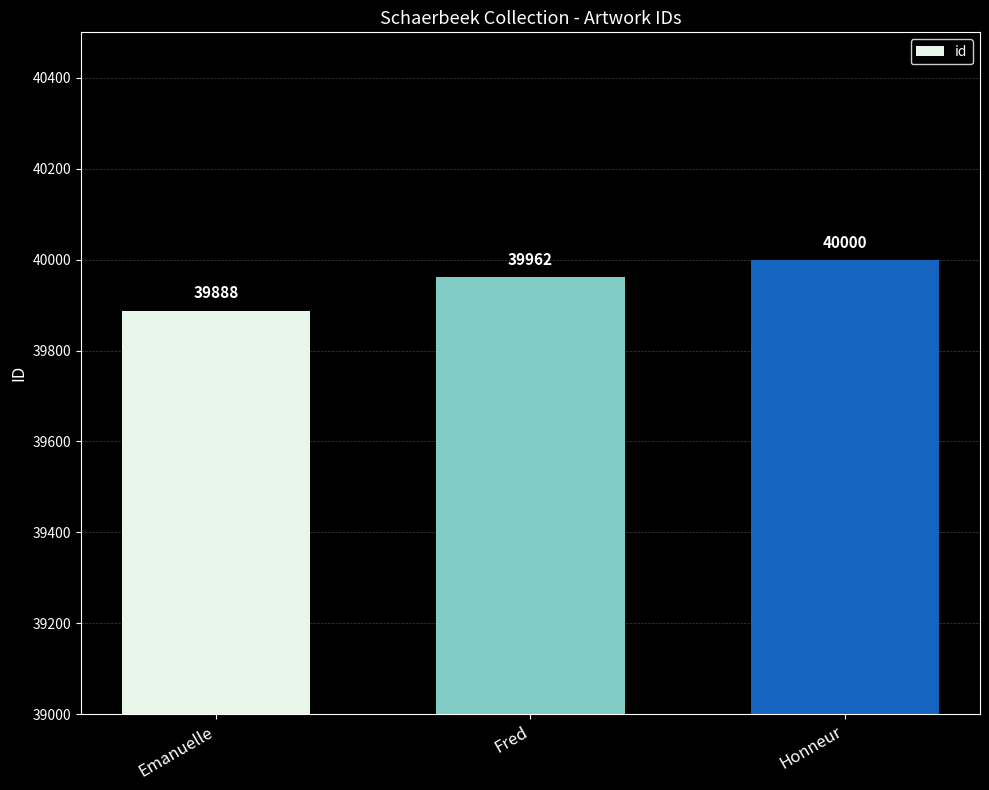

What is the maximum value shown in the chart?

40000